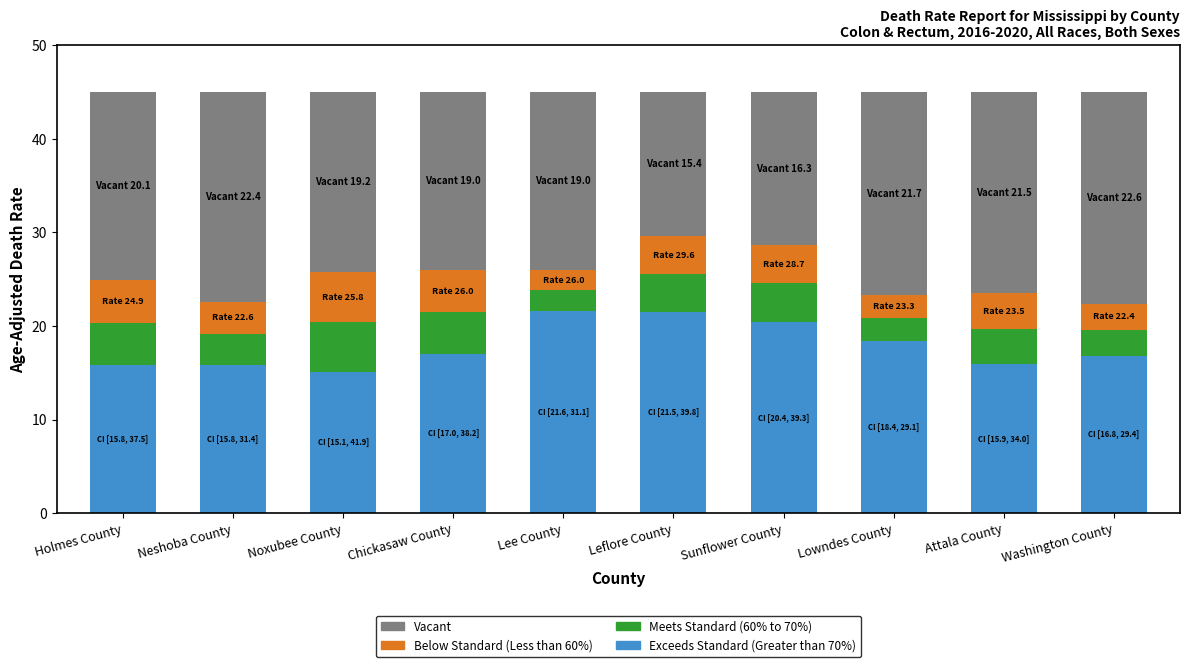

What is the lowest value of the Exceeds Standard (Greater than 70%) series?

15.1